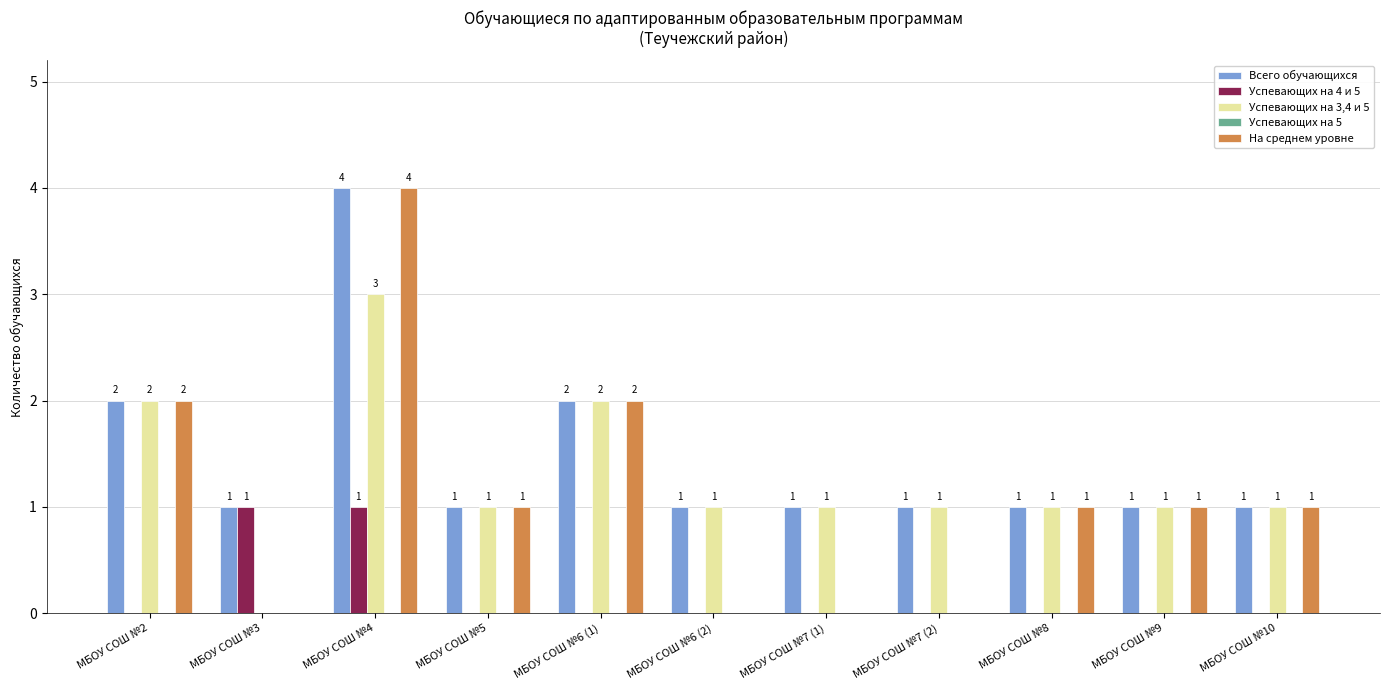

Which category has the highest value across all series?

МБОУ СОШ №4